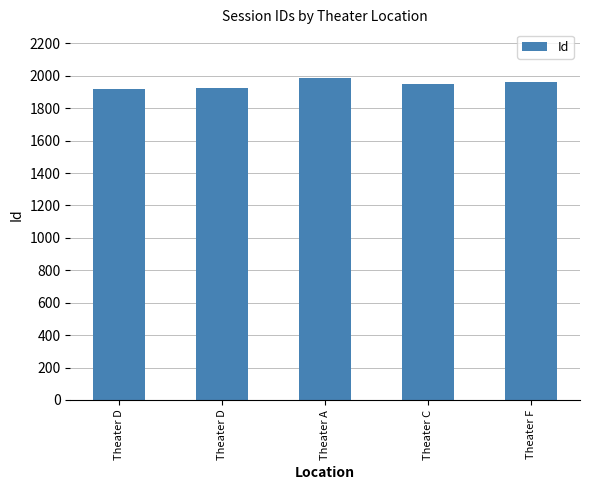

What is the approximate value at Theater C?

1946